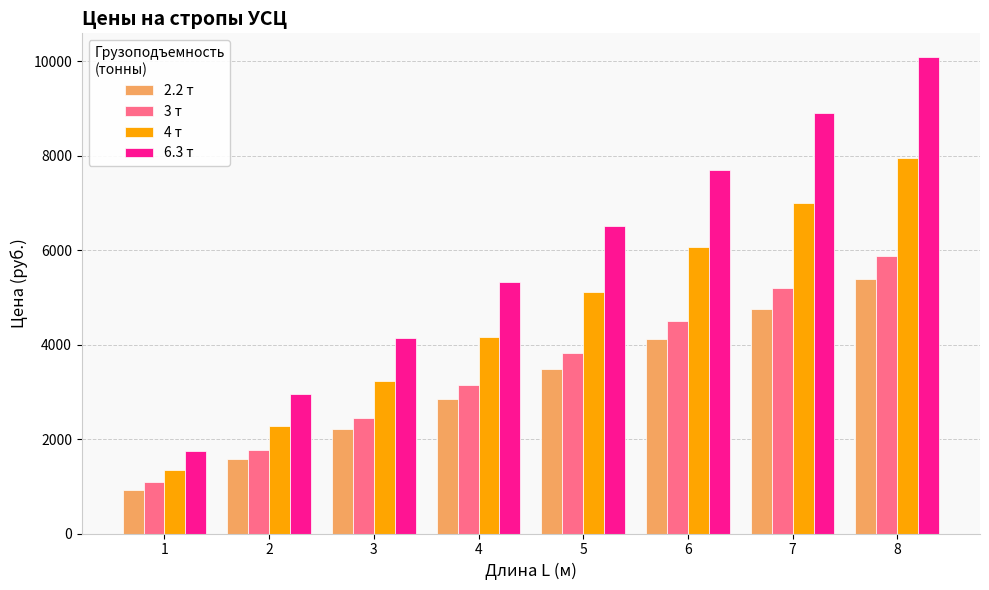

Does the chart contain any negative values?

No